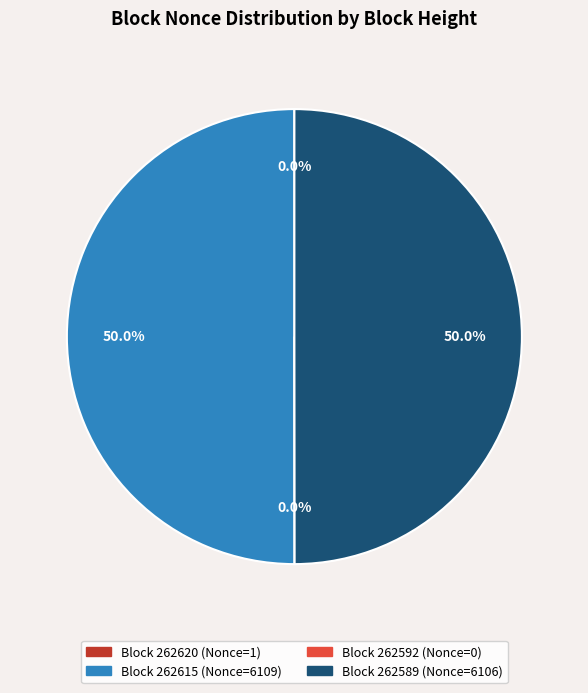

To the nearest percent, what is the difference between the largest and smallest slice percentages?

50%